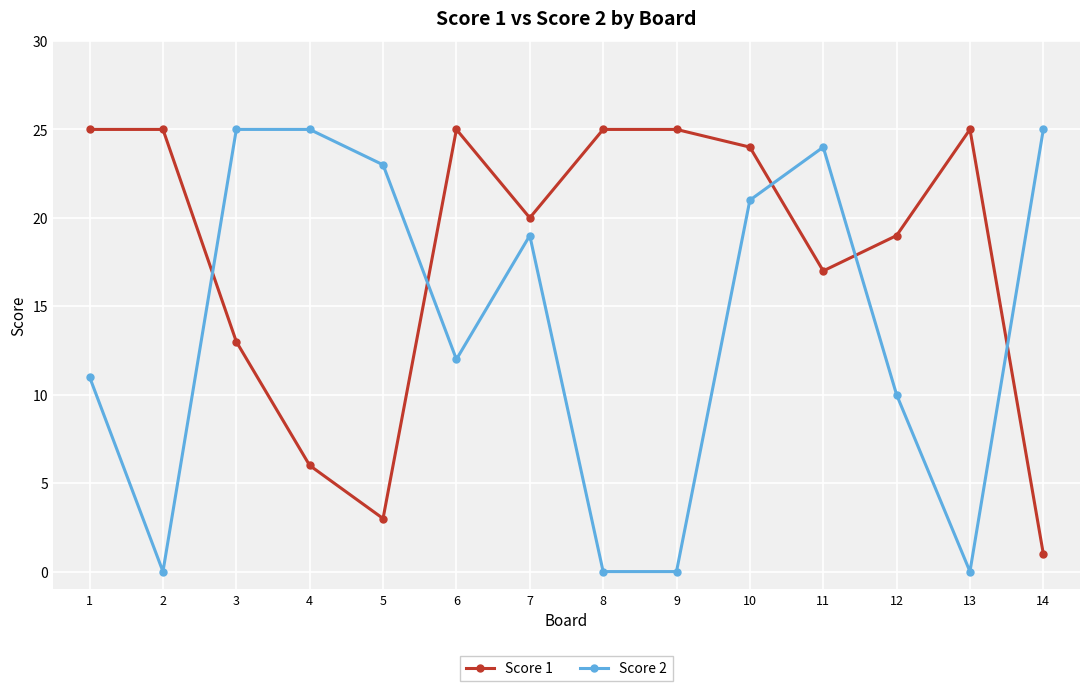

List the series in order of their overall mean, highest first.

Score 1, Score 2